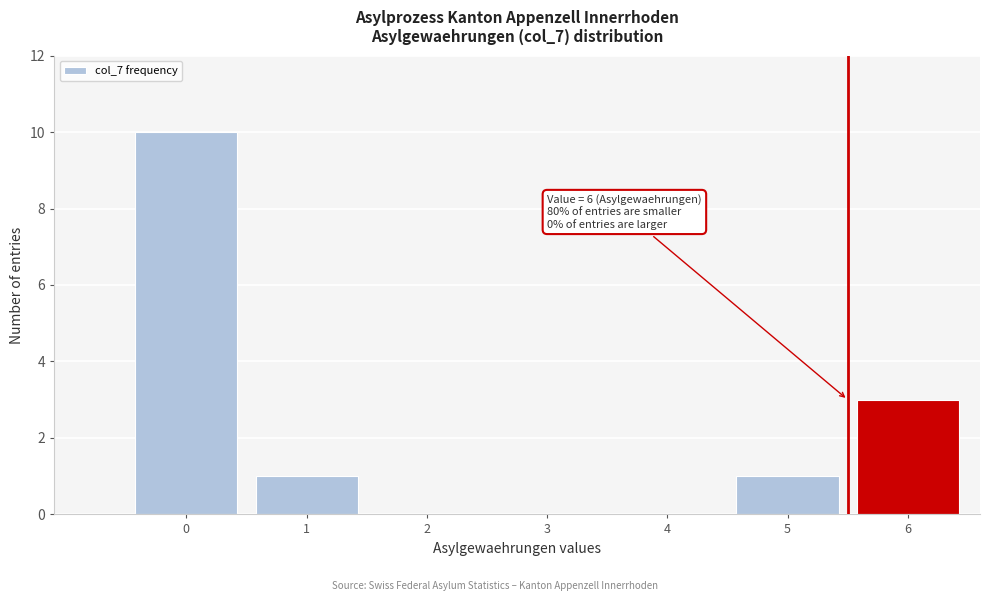

Reading left to right, extract all data points from this chart.

0=10	1=1	2=0	3=0	4=0	5=1	6=3